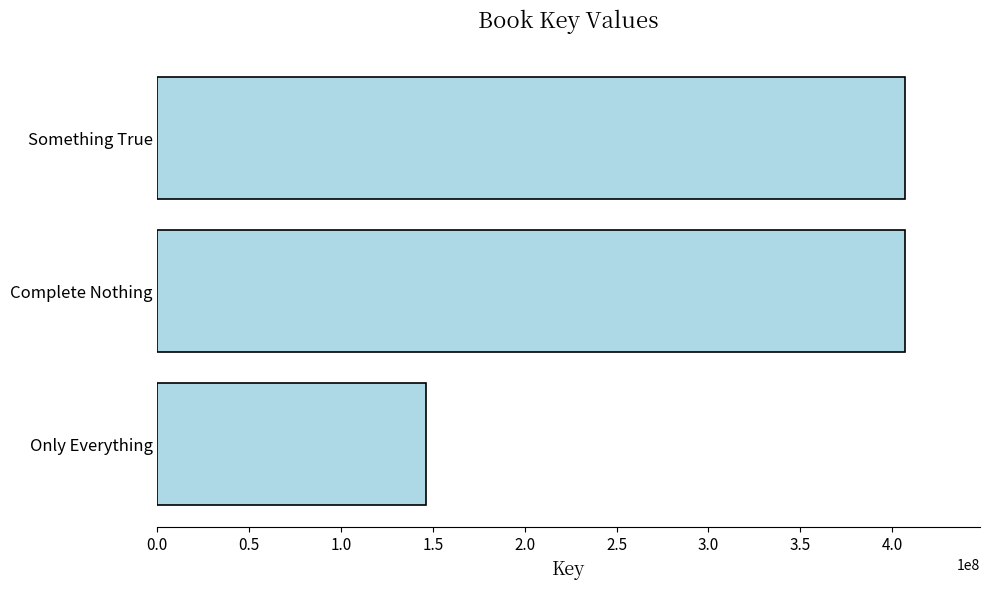

What is the difference between the maximum and minimum values?

261101525